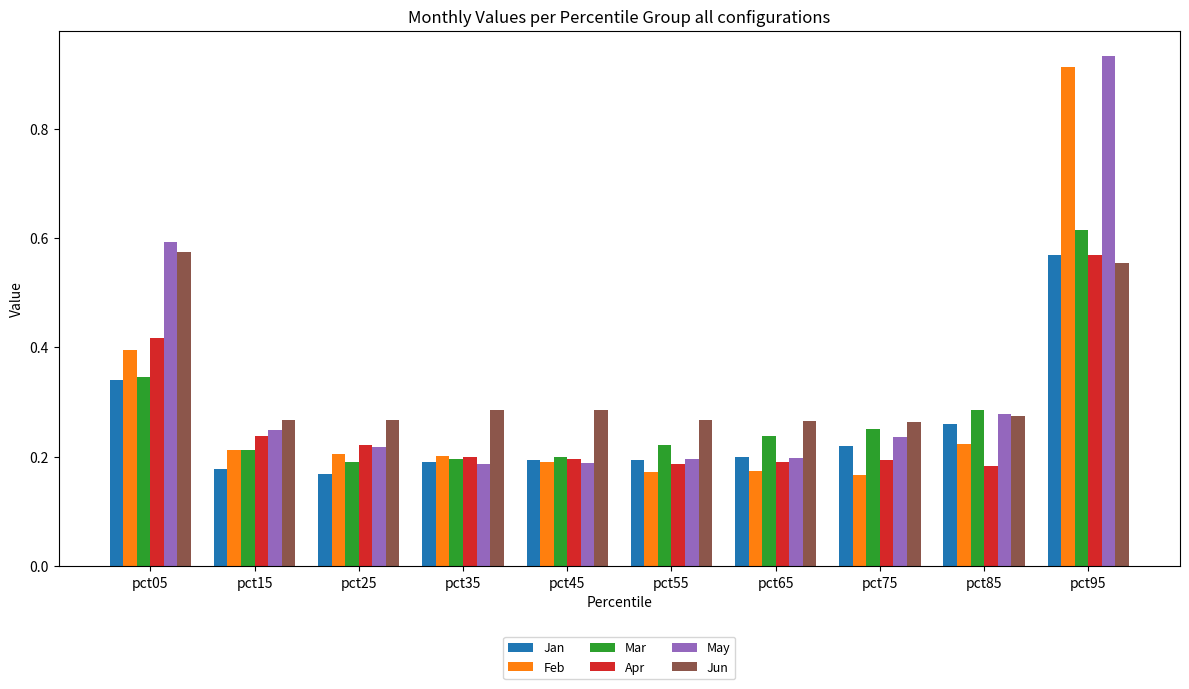

Which label corresponds to the largest value in the chart?

pct95